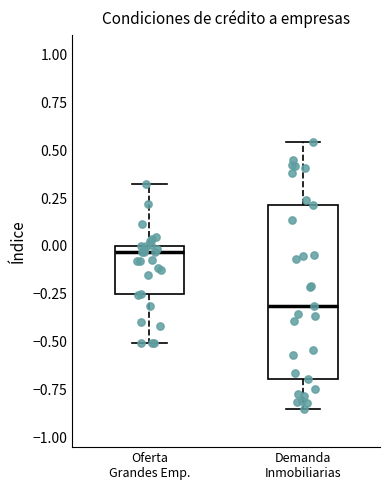

Reading left to right, read every box against the y-axis: the position of its median line, the range the box covers, and the ends of its whiskers. The values are not printed on the chart, so give them approximately, as read against the axis.

Oferta Grandes Emp.: median -0.05, box -0.25 to 0.00, whiskers -0.50 to 0.30
Demanda Inmobiliarias: median -0.30, box -0.70 to 0.20, whiskers -0.85 to 0.55